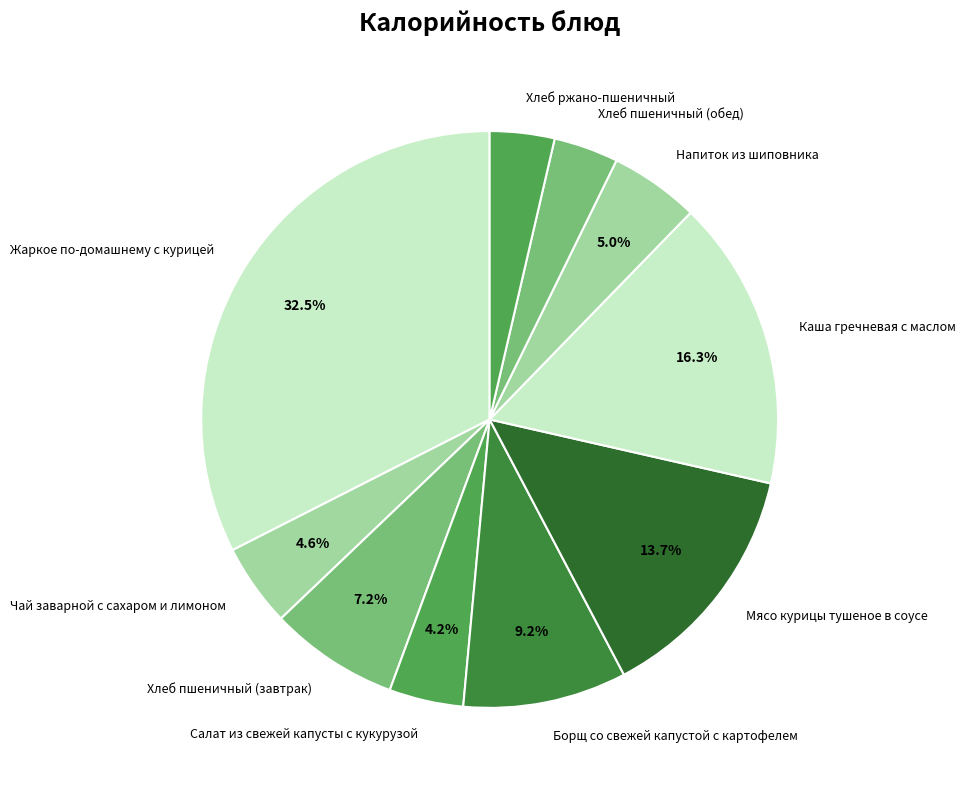

Between Хлеб пшеничный (обед) and Хлеб пшеничный (завтрак), which is larger?

Хлеб пшеничный (завтрак)